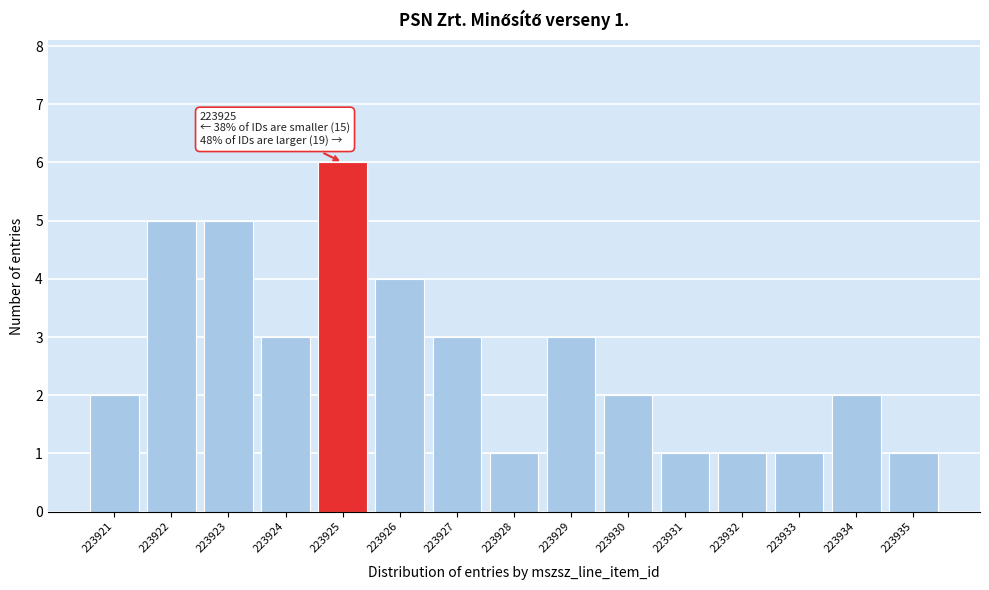

Reading left to right, list all the values displayed in this chart.

2	5	5	3	6	4	3	1	3	2	1	1	1	2	1